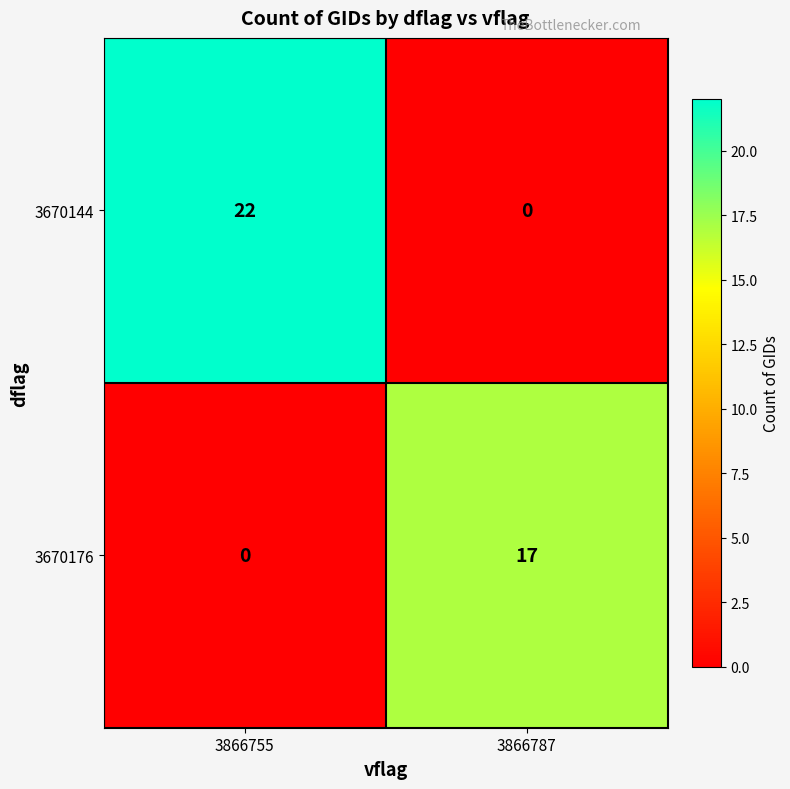

Reading left to right, list all the values displayed in this chart.

3670144: 3866755=22	3866787=0
3670176: 3866755=0	3866787=17